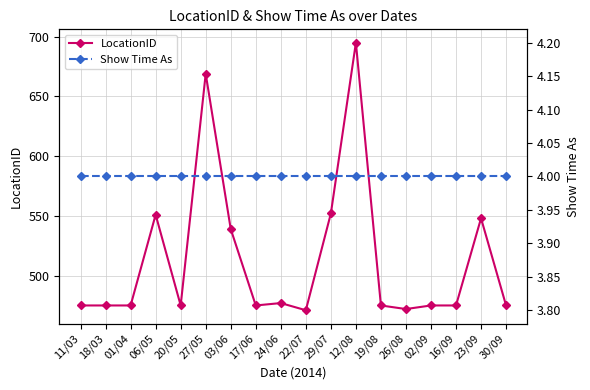

What is the value of the LocationID point at the 5th from the left?

475